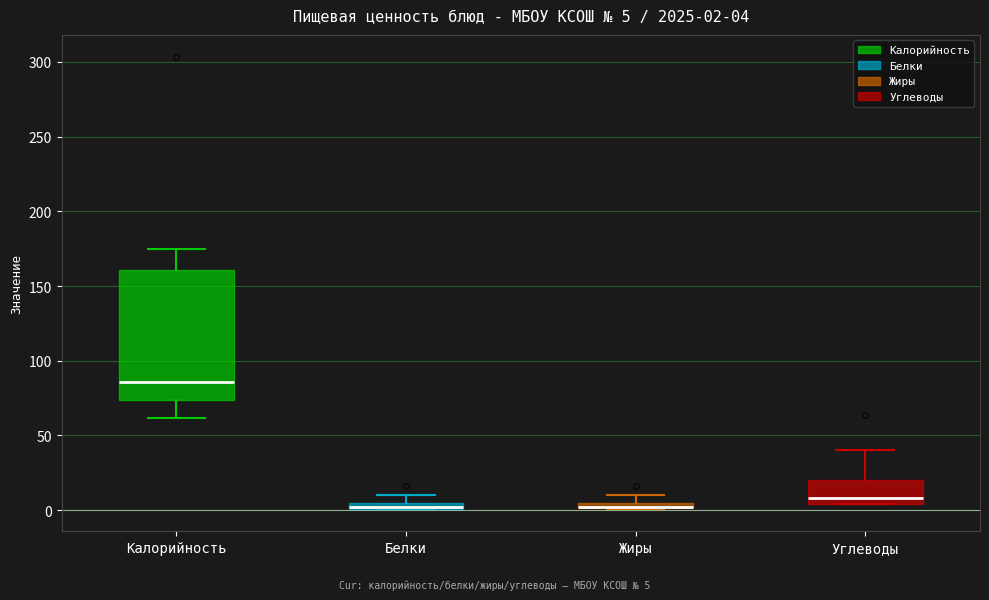

Which box is the tallest, from its lower edge to its upper edge?

Калорийность